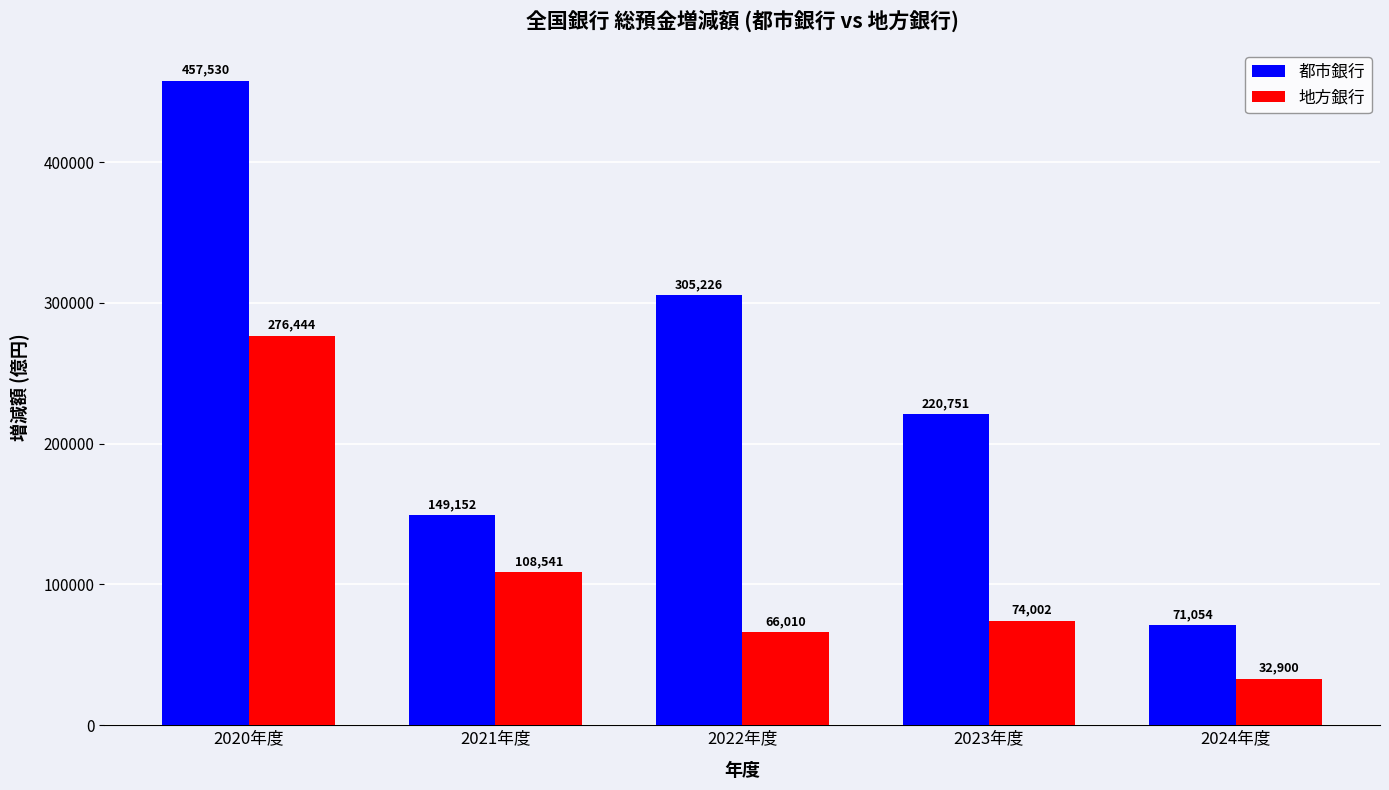

Reading left to right, what are all the values shown in this chart?

都市銀行: 2020年度=457530	2021年度=149152	2022年度=305226	2023年度=220751	2024年度=71054
地方銀行: 2020年度=276444	2021年度=108541	2022年度=66010	2023年度=74002	2024年度=32900